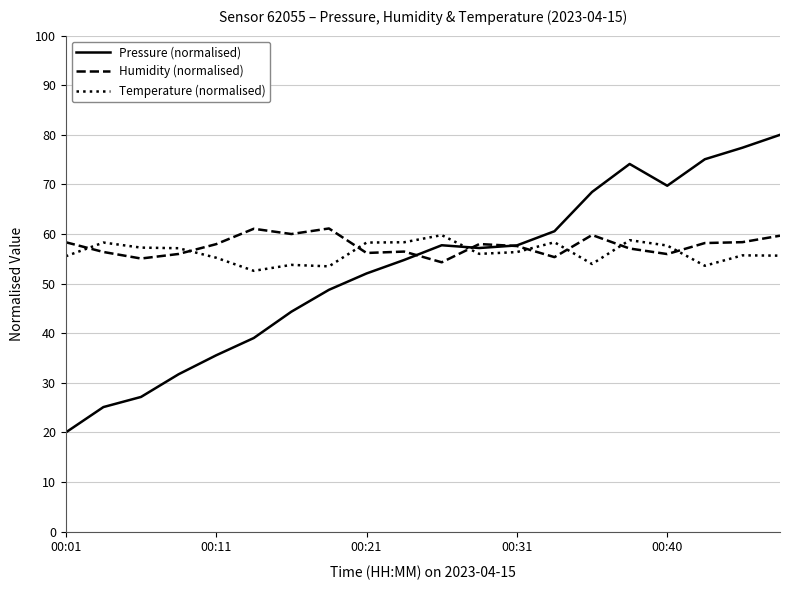

How many times do Temperature (normalised) and Humidity (normalised) cross each other?

8